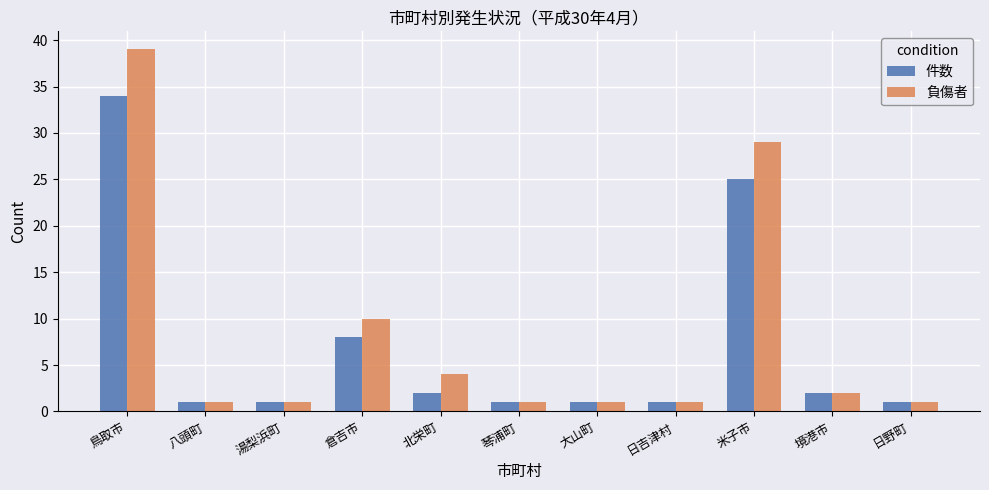

Which series has the largest total across all categories?

負傷者